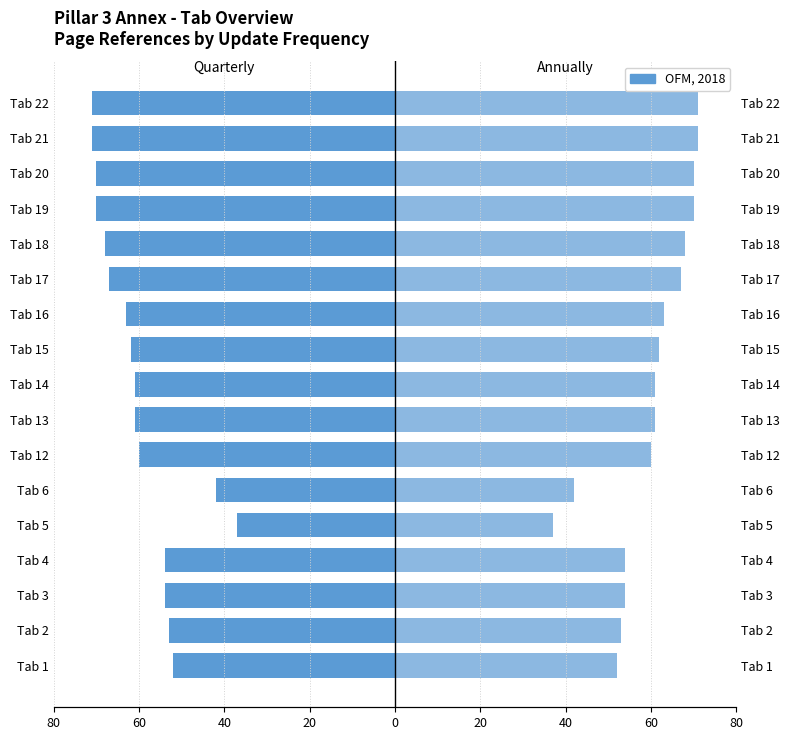

How many categories are shown in the chart?

17